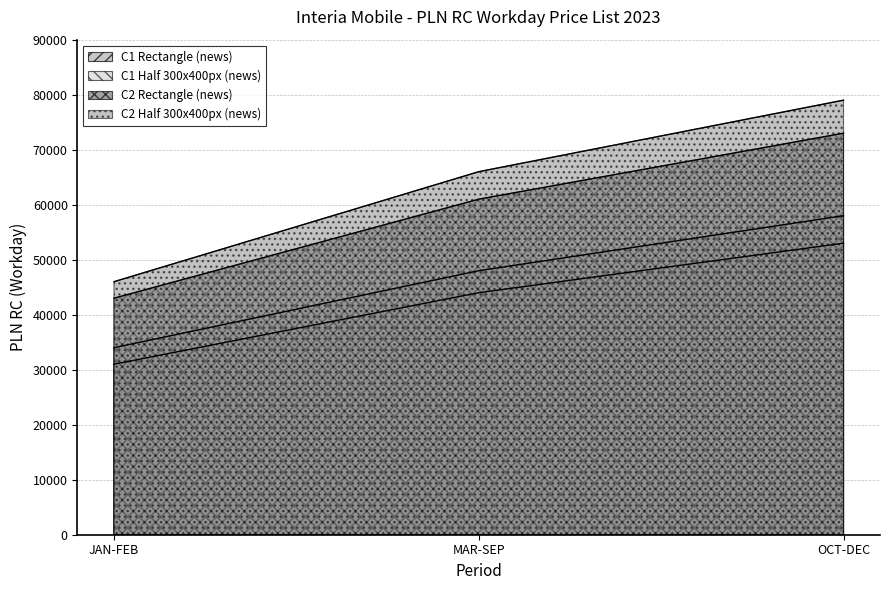

What is the label of the 2nd point from the right?

MAR-SEP